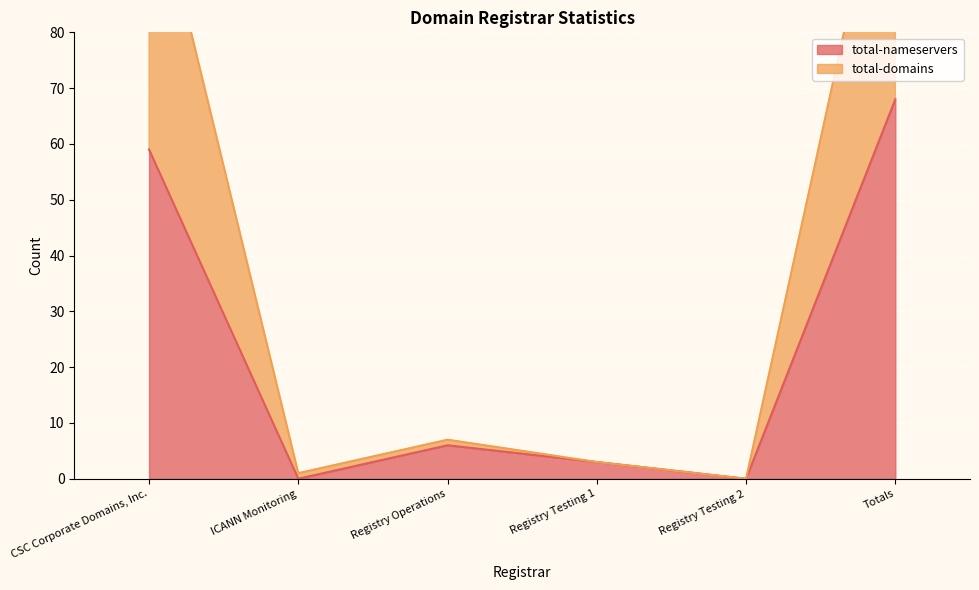

Reading left to right, list all the values displayed in this chart.

total-nameservers: 59	0	6	3	0	68
total-domains: 111	1	7	3	0	122